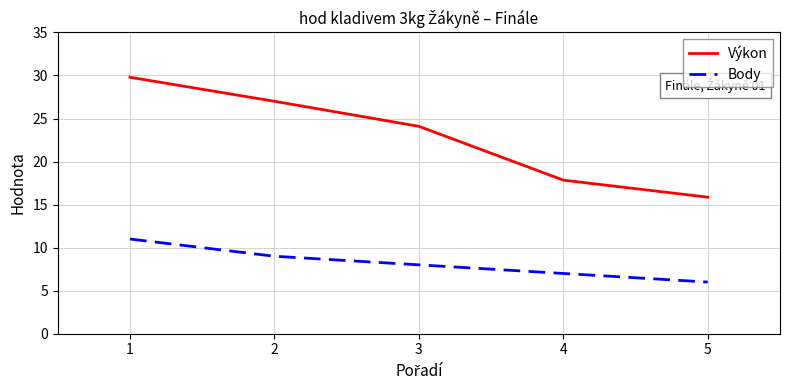

Rank the categories by Výkon value from lowest to highest.

5, 4, 3, 2, 1